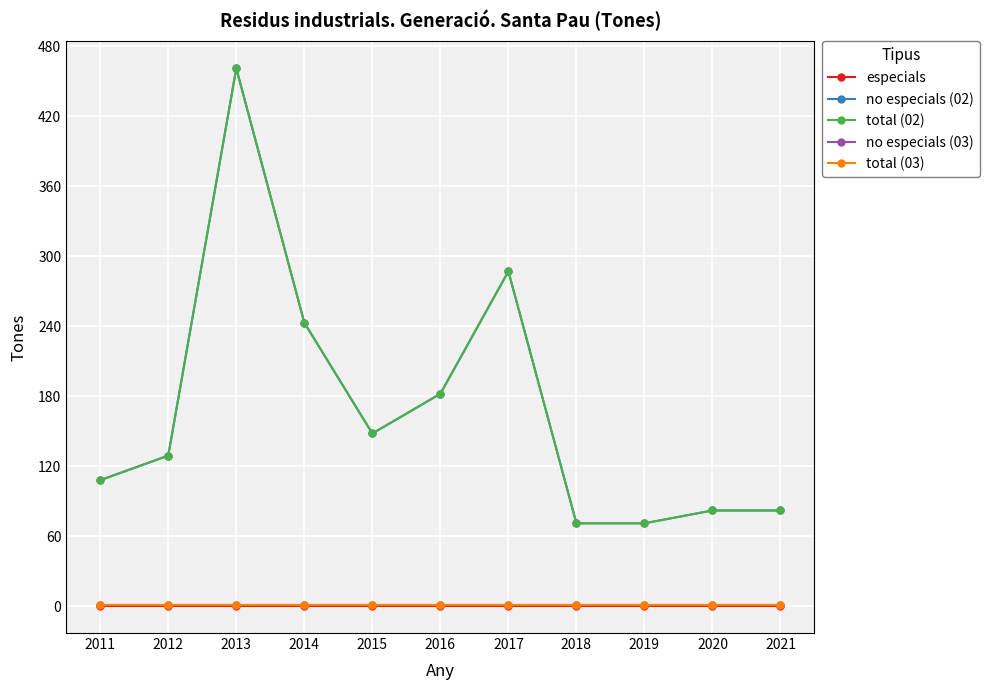

What are all the series names shown in the legend?

especials, no especials (02), total (02), no especials (03), total (03)